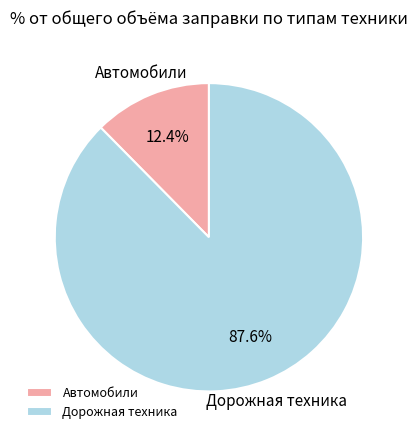

Rank the categories by value from highest to lowest.

Дорожная техника, Автомобили